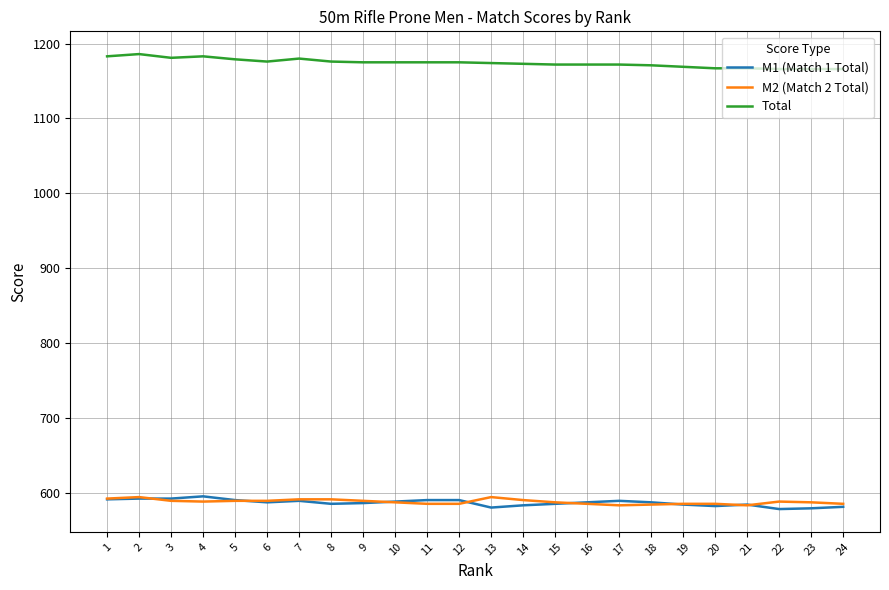

What is the sum of the M1 (Match 1 Total) values at 3 and 4?

1187